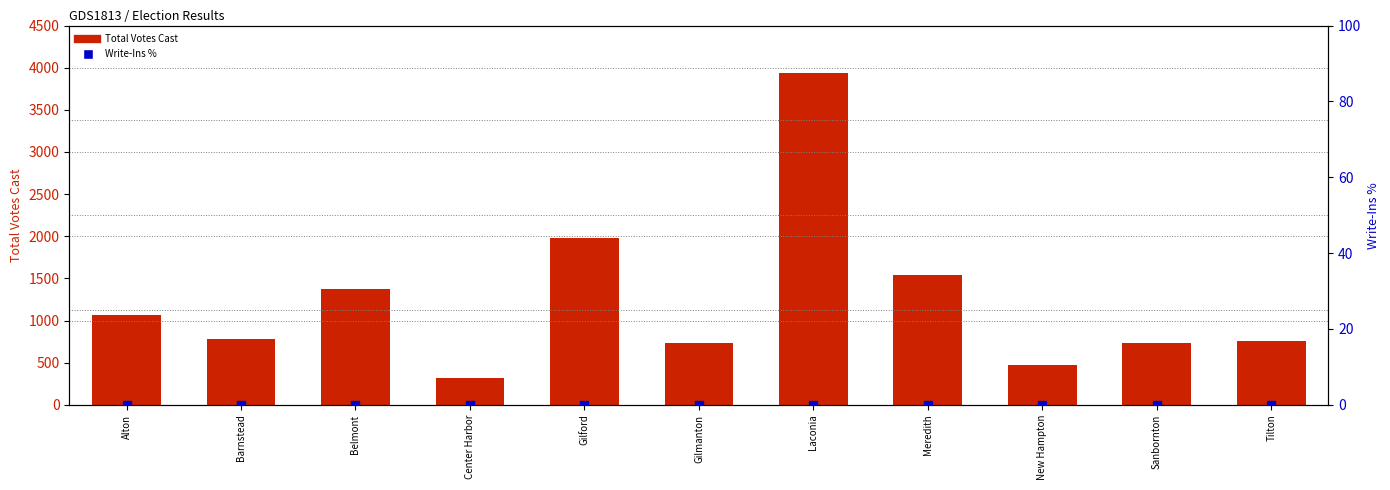

Which series has the largest total across all categories?

Total Votes Cast